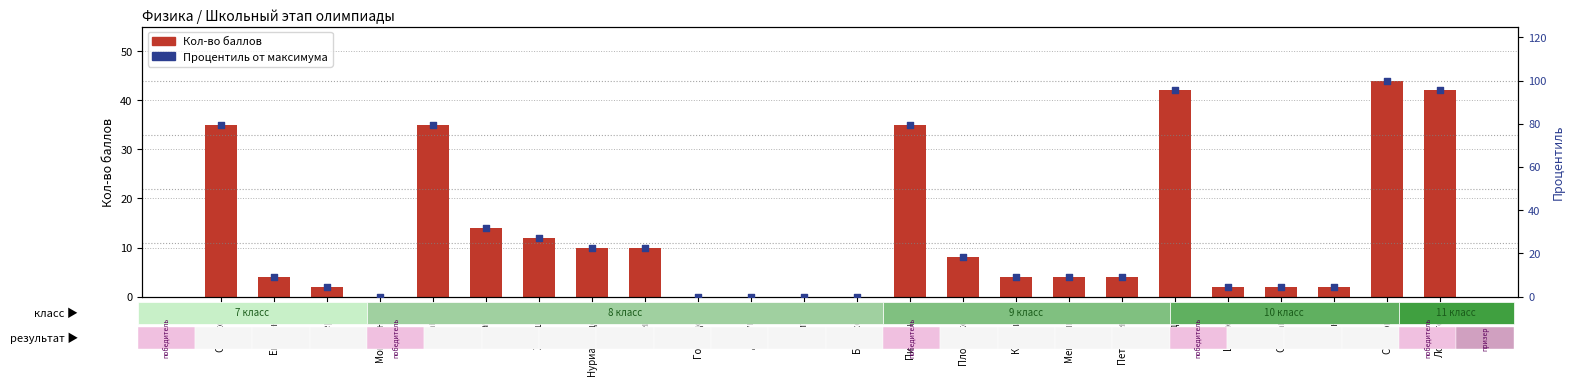

Is the value of Кол-во баллов at Мазеина greater than the value of Процентиль от максимума at Титов?

Yes